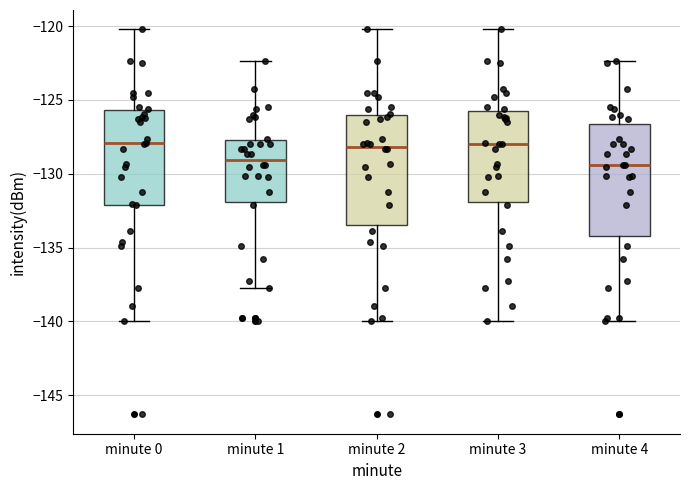

Reading left to right, transcribe this box plot: for each box, give where its median line is, the range the box spans, and where its two whiskers end, as read against the y-axis. The values are not printed on the chart, so give them approximately, as read against the axis.

minute 0: median -128.0, box -132.0 to -125.5, whiskers -140.0 to -120.0
minute 1: median -129.0, box -132.0 to -127.5, whiskers -137.5 to -122.5
minute 2: median -128.0, box -133.5 to -126.0, whiskers -140.0 to -120.0
minute 3: median -128.0, box -132.0 to -125.5, whiskers -140.0 to -120.0
minute 4: median -129.5, box -134.0 to -126.5, whiskers -140.0 to -122.5